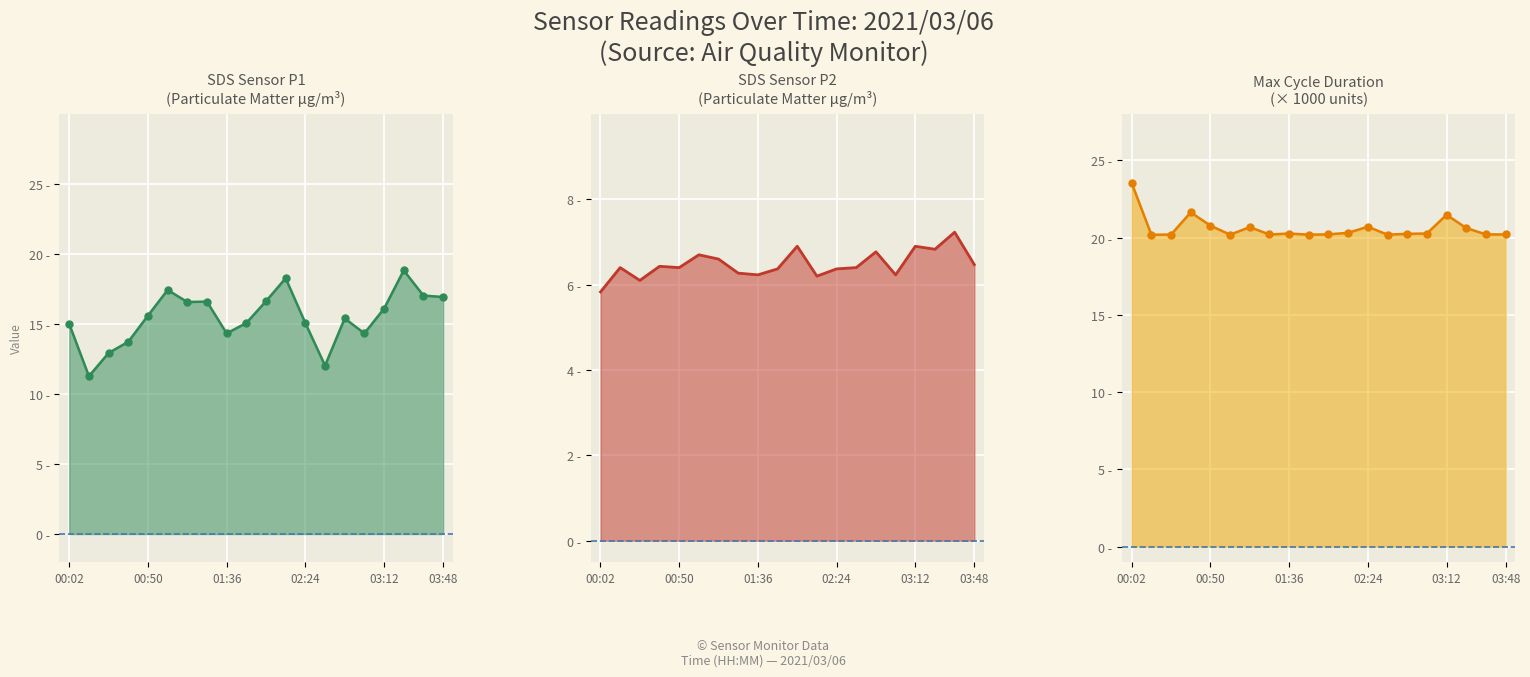

True or false: Max_cycle_line and SDS_P1_line intersect in this chart.

False